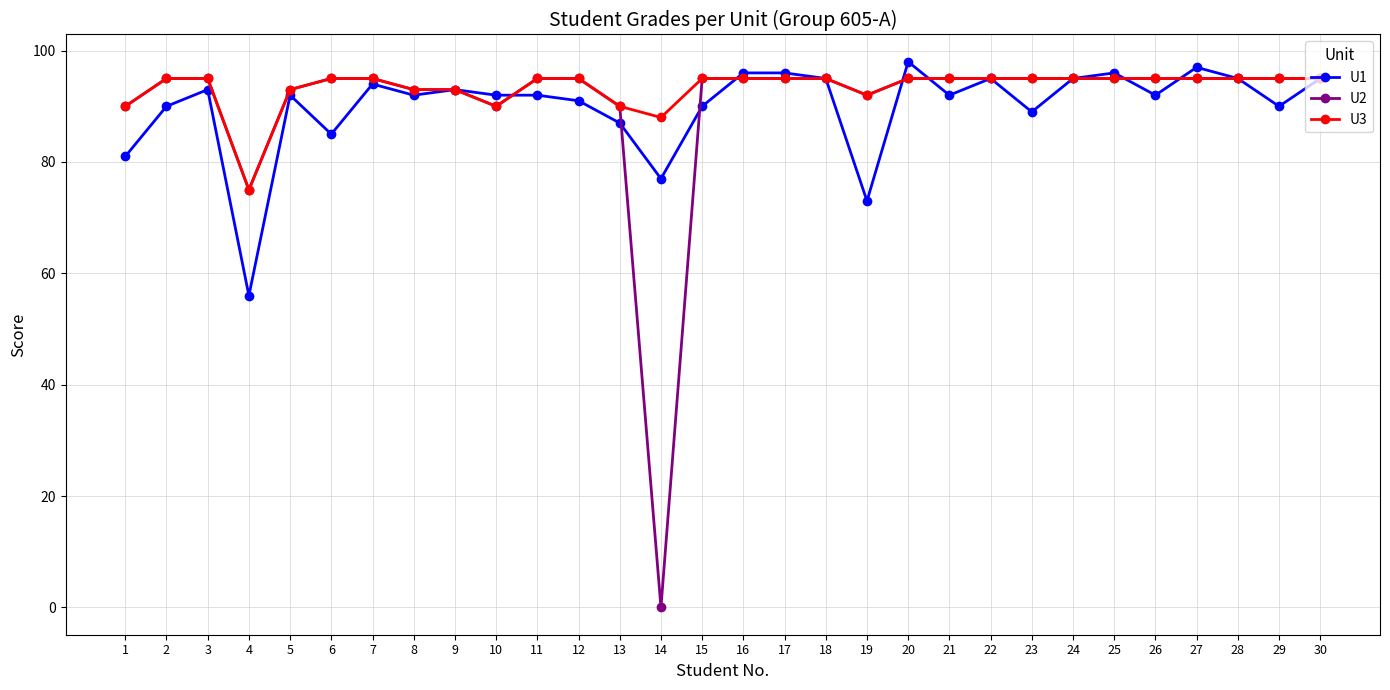

Reading left to right, list all the values displayed in this chart.

U1: 1=81	2=90	3=93	4=56	5=92	6=85	7=94	8=92	9=93	10=92	11=92	12=91	13=87	14=77	15=90	16=96	17=96	18=95	19=73	20=98	21=92	22=95	23=89	24=95	25=96	26=92	27=97	28=95	29=90	30=95
U2: 1=90	2=95	3=95	4=75	5=93	6=95	7=95	8=93	9=93	10=90	11=95	12=95	13=90	14=0	15=95	16=95	17=95	18=95	19=92	20=95	21=95	22=95	23=95	24=95	25=95	26=95	27=95	28=95	29=95	30=95
U3: 1=90	2=95	3=95	4=75	5=93	6=95	7=95	8=93	9=93	10=90	11=95	12=95	13=90	14=88	15=95	16=95	17=95	18=95	19=92	20=95	21=95	22=95	23=95	24=95	25=95	26=95	27=95	28=95	29=95	30=95